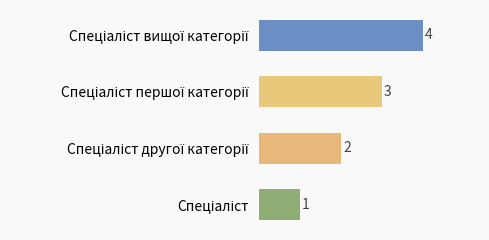

Does the chart contain any negative values?

No